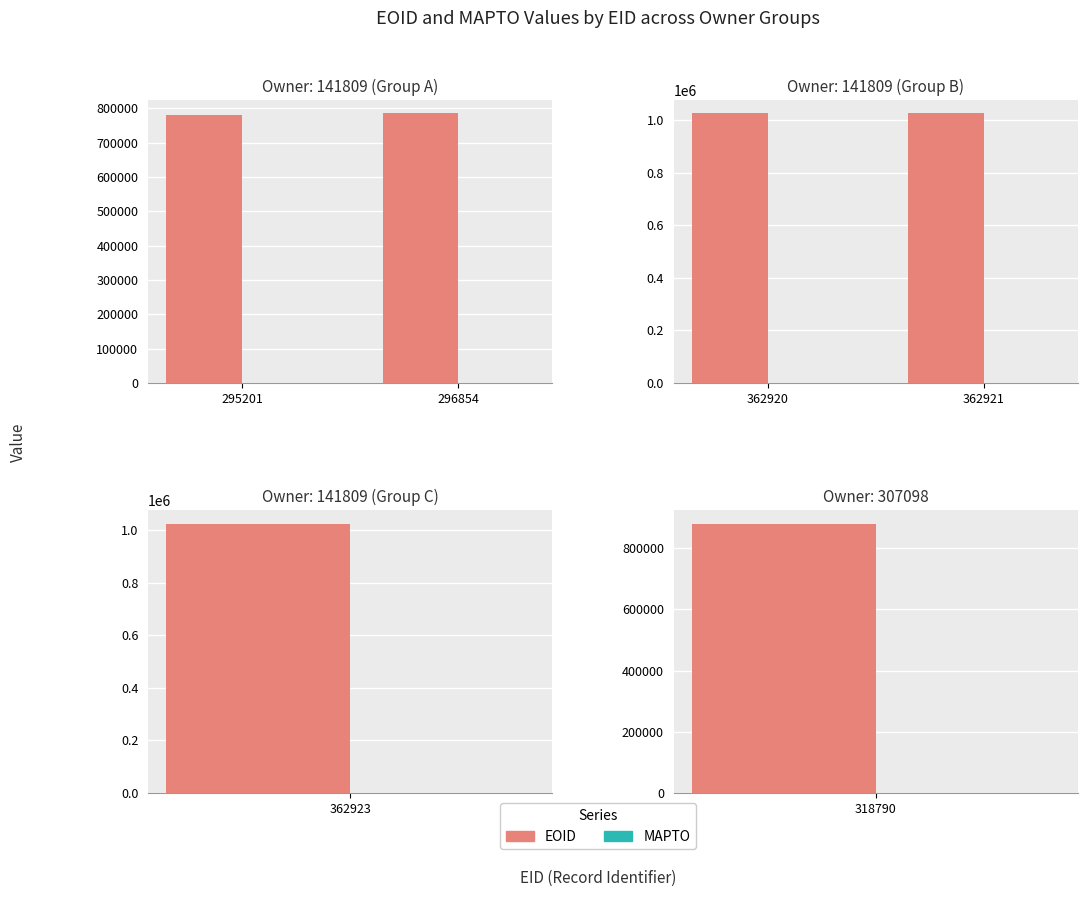

Does the chart contain any negative values?

No